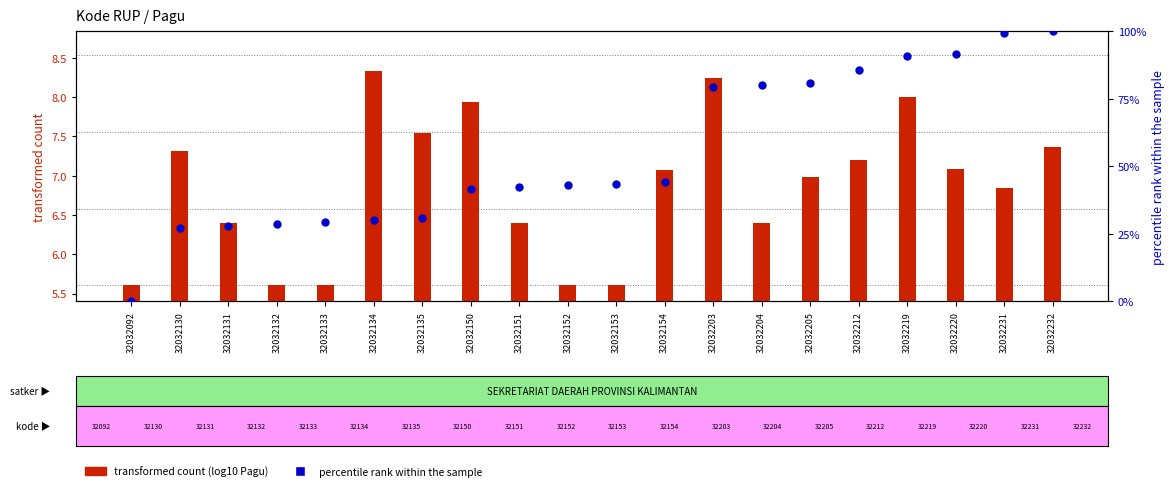

Is the value of transformed count at 32032219 greater than the value of percentile rank within the sample at 32032131?

No